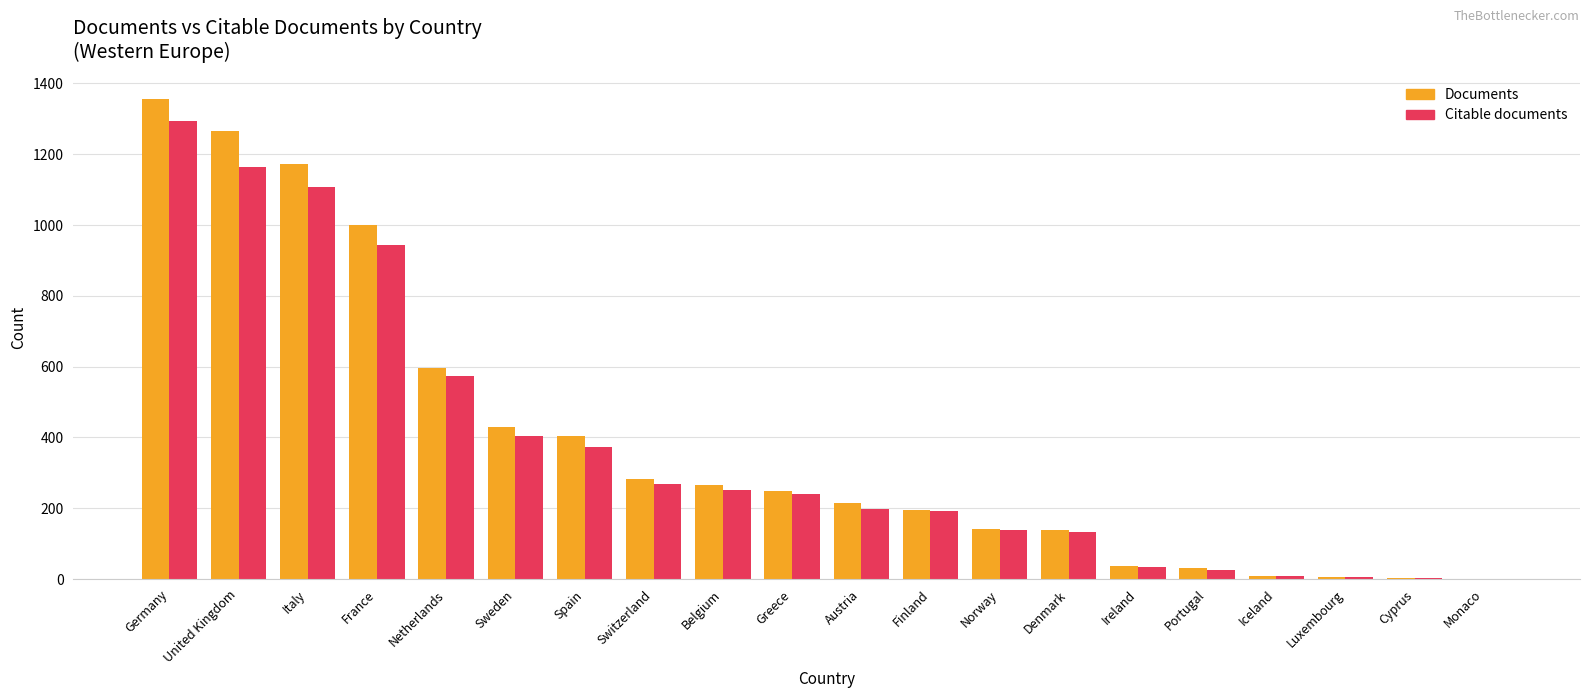

Where is Citable documents nearest to the value 647?

Netherlands